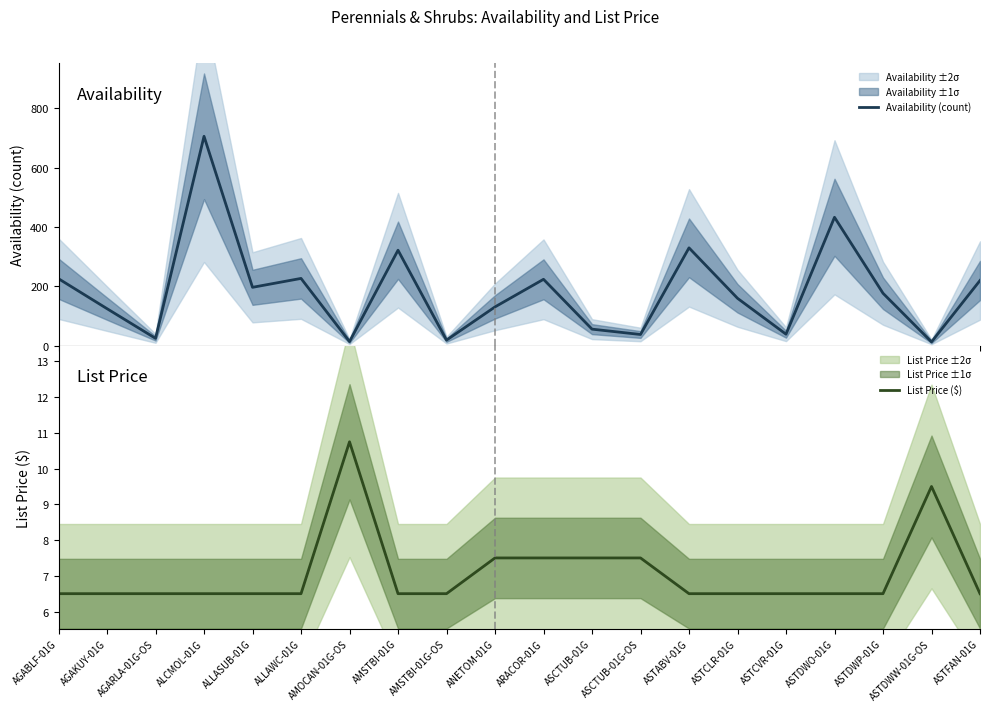

What is the average value of the List Price ($) series?

7.1